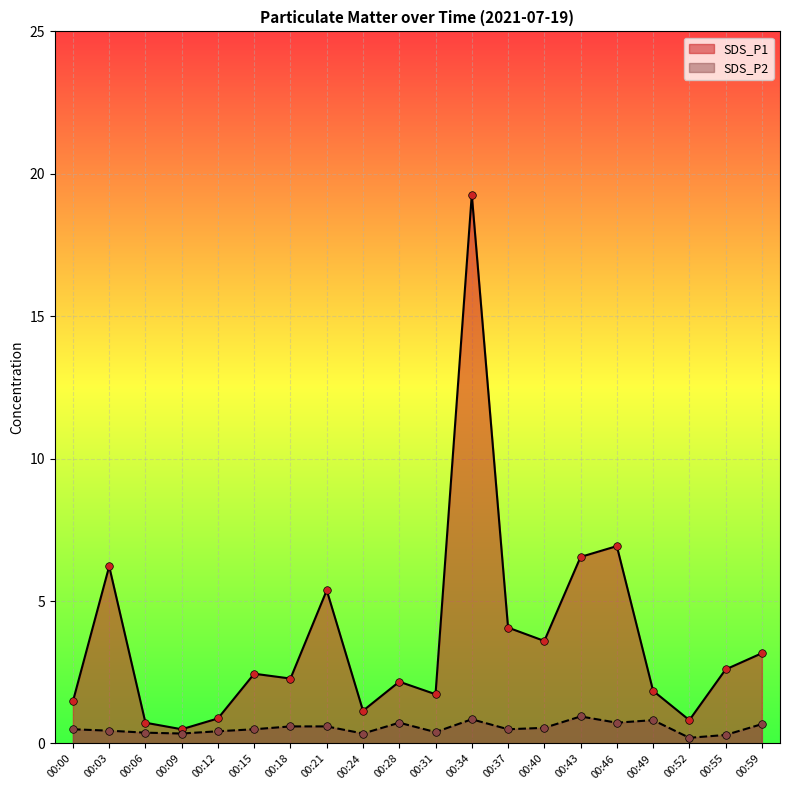

What are all the series names shown in the legend?

SDS_P1, SDS_P2